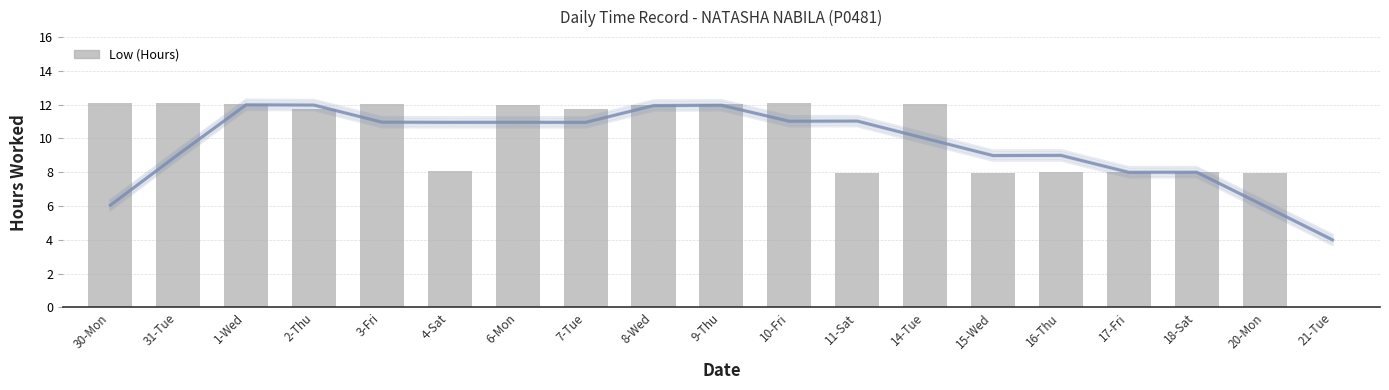

Reading left to right, extract all data points from this chart.

30-Mon=12.1	31-Tue=12.1	1-Wed=12.0	2-Thu=11.8	3-Fri=12.0	4-Sat=8.1	6-Mon=12.0	7-Tue=11.8	8-Wed=12.0	9-Thu=12.0	10-Fri=12.1	11-Sat=8.0	14-Tue=12.0	15-Wed=7.9	16-Thu=8.0	17-Fri=8.0	18-Sat=8.0	20-Mon=8.0	21-Tue=0.0